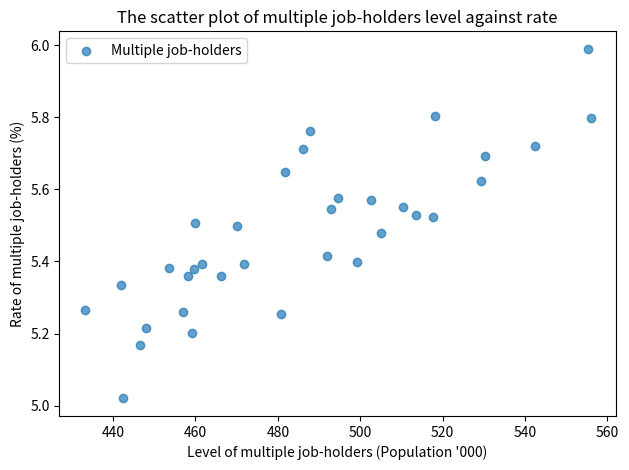

What is the range of X values (max minus min)?

122.8